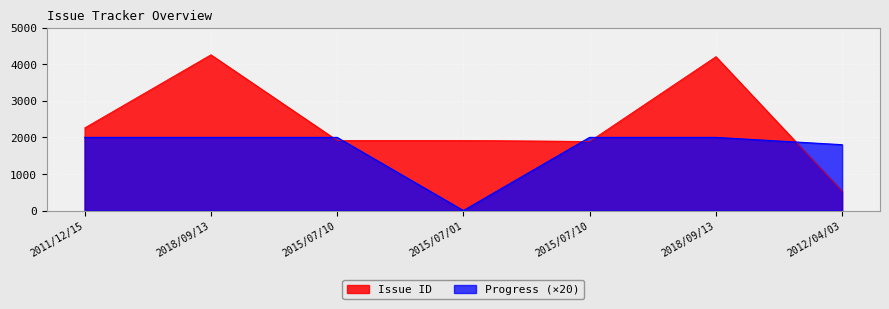

Rank the series at 2015/07/10 from highest to lowest value.

Progress, Issue ID